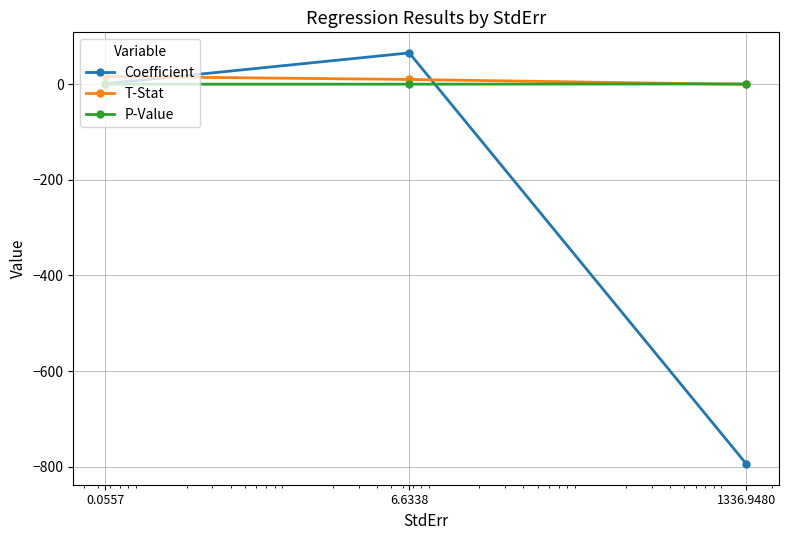

Between 1336.9480 and 6.6338, which series saw the biggest shift?

Coefficient